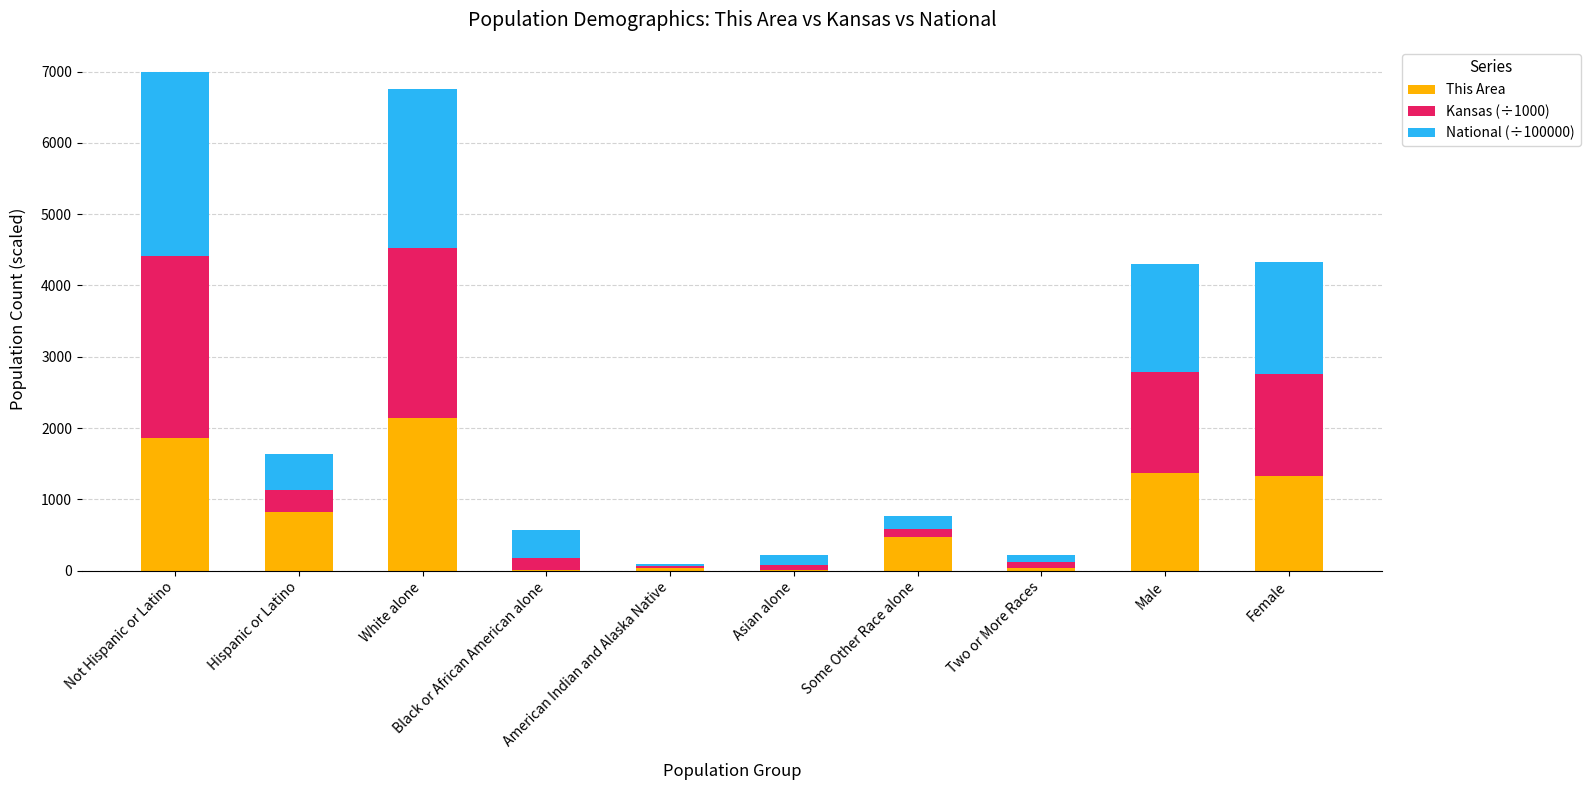

What is the maximum value for This Area?

2134.0